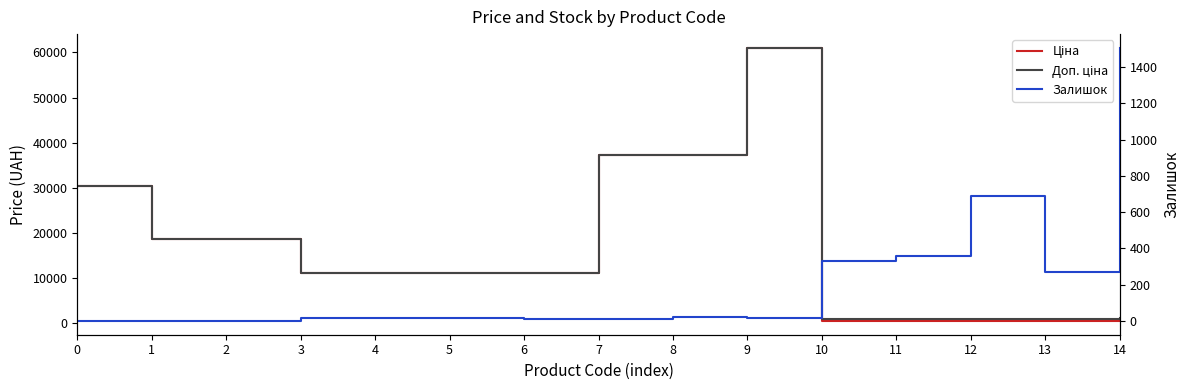

What is the difference between the Залишок values at 0 and 5?

17.0